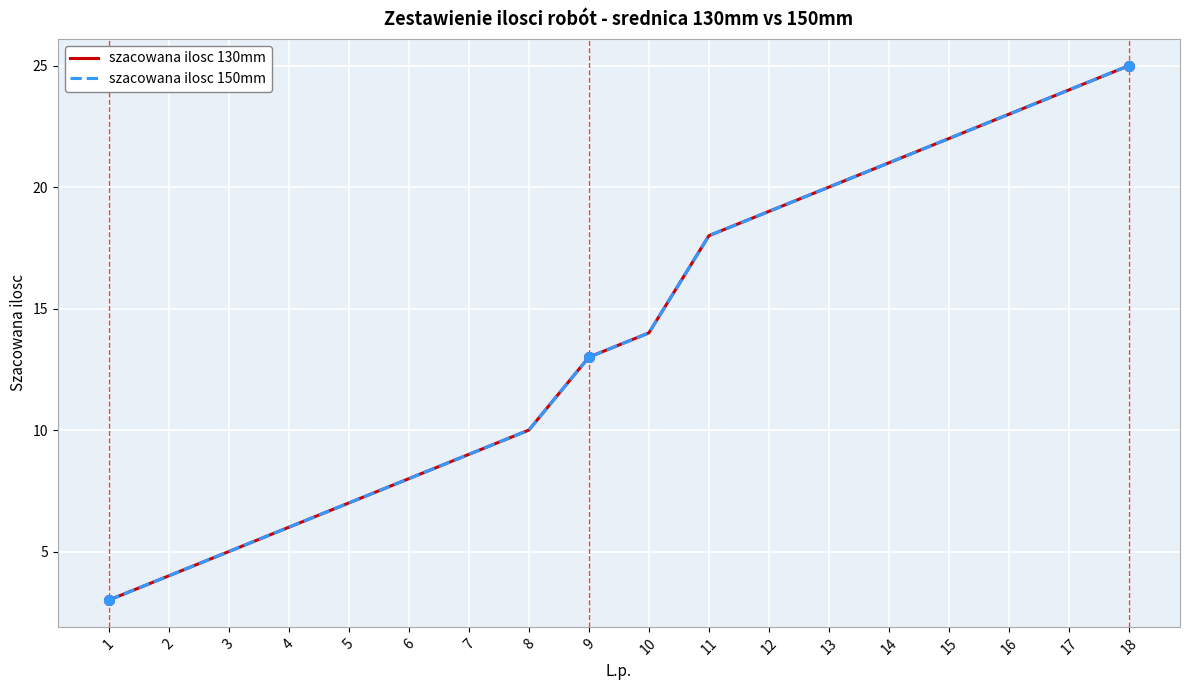

Does the chart display data point markers on the line(s)?

No